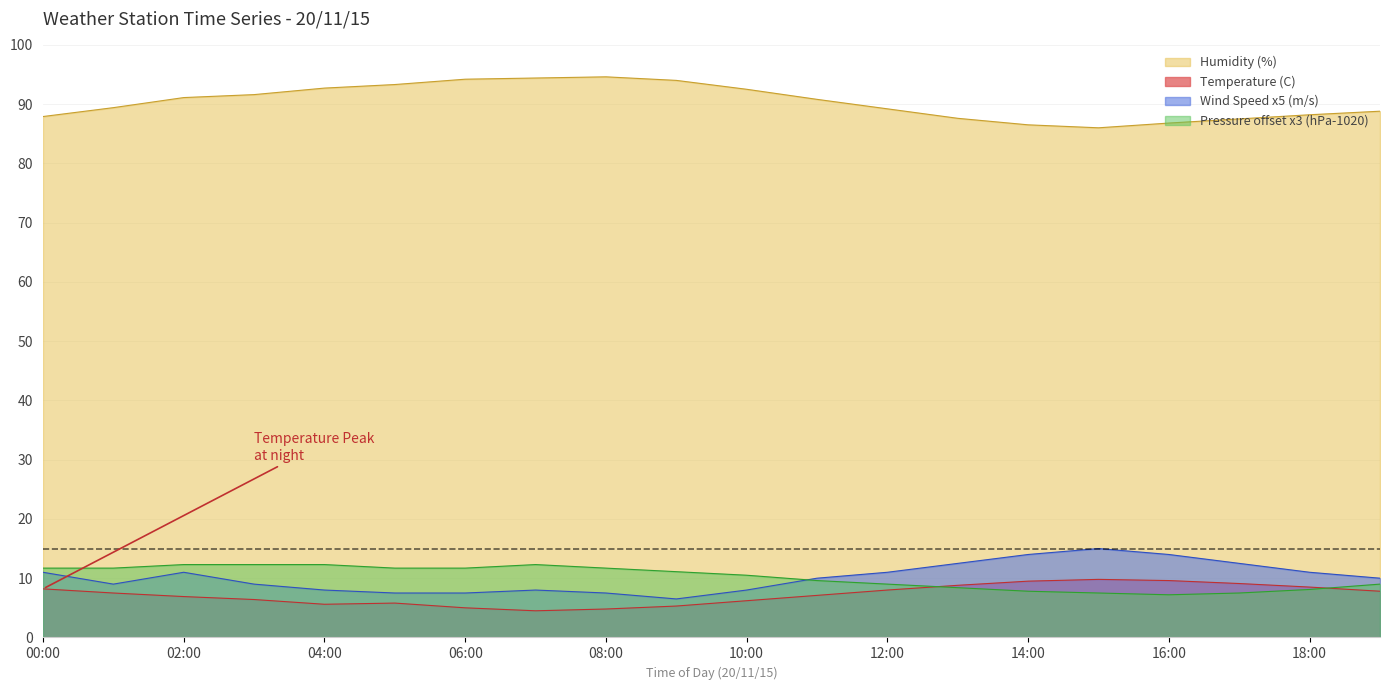

Reading left to right, extract all data points from this chart.

Temperature (C): 8.2	7.5	6.9	6.4	5.6	5.8	5.0	4.5	4.8	5.3	6.2	7.1	8.0	8.8	9.5	9.8	9.6	9.1	8.5	7.8
Humidity (%): 87.9	89.4	91.1	91.6	92.7	93.3	94.2	94.4	94.6	94.0	92.5	90.8	89.2	87.6	86.5	86.0	86.8	87.5	88.2	88.8
Wind Speed (m/s): 11.0	9.0	11.0	9.0	8.0	7.5	7.5	8.0	7.5	6.5	8.0	10.0	11.0	12.5	14.0	15.0	14.0	12.5	11.0	10.0
Pressure (hPa-1020): 11.7	11.7	12.3	12.3	12.3	11.7	11.7	12.3	11.7	11.1	10.5	9.6	9.0	8.4	7.8	7.5	7.2	7.5	8.1	9.0